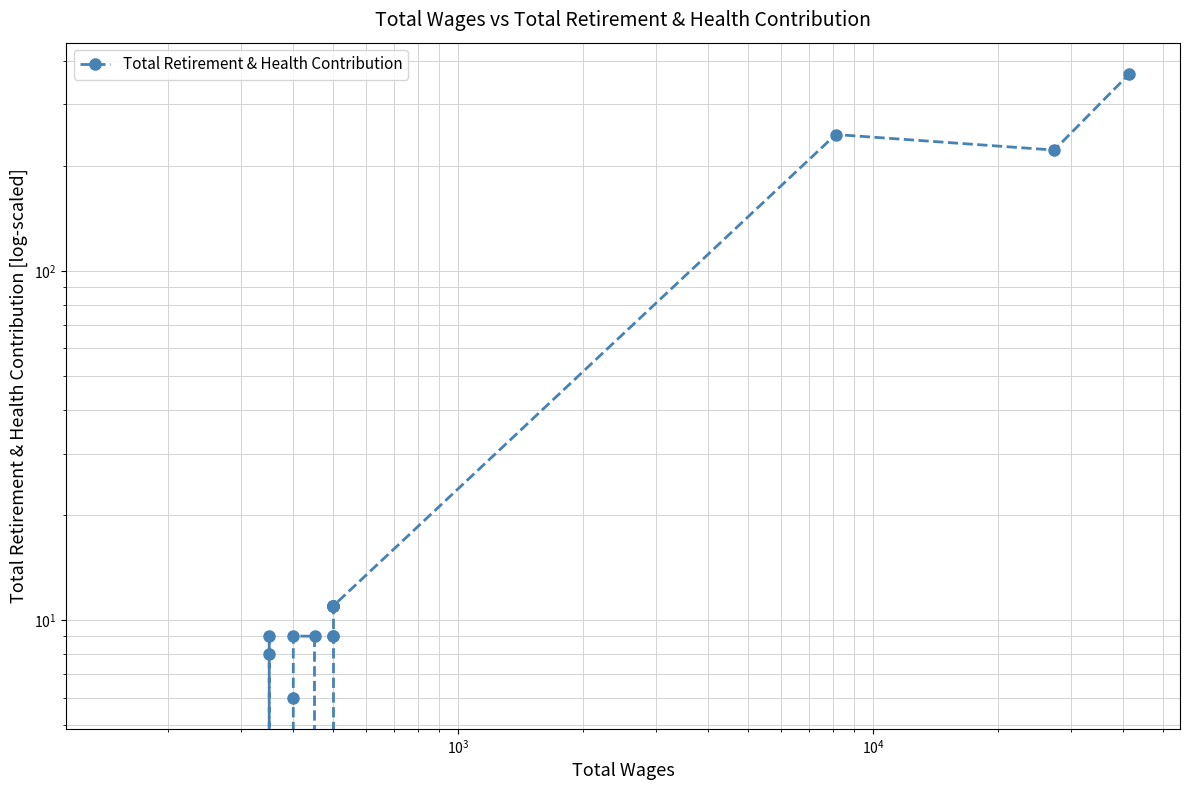

How many points are lower than both their immediate neighbors (excluding endpoints)?

3